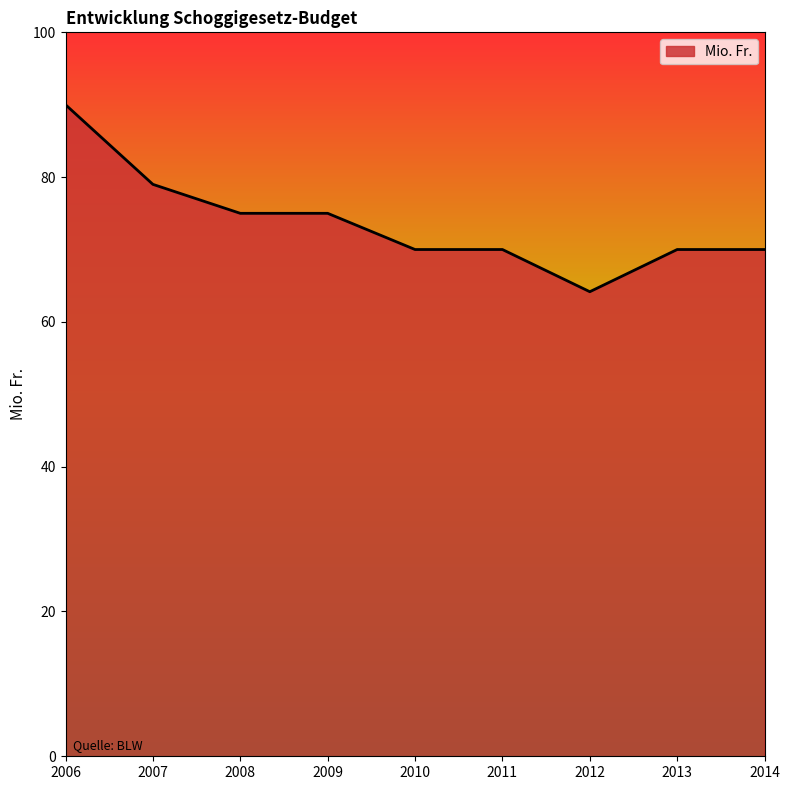

Approximately how many times larger is the value at 2007 compared to 2011?

1.1